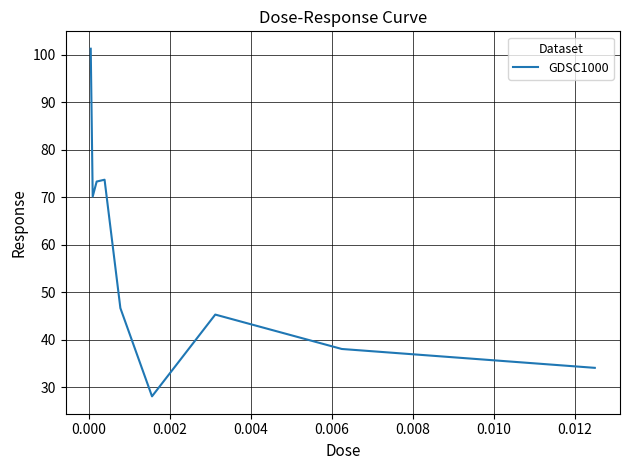

What is the greatest value displayed?

101.2